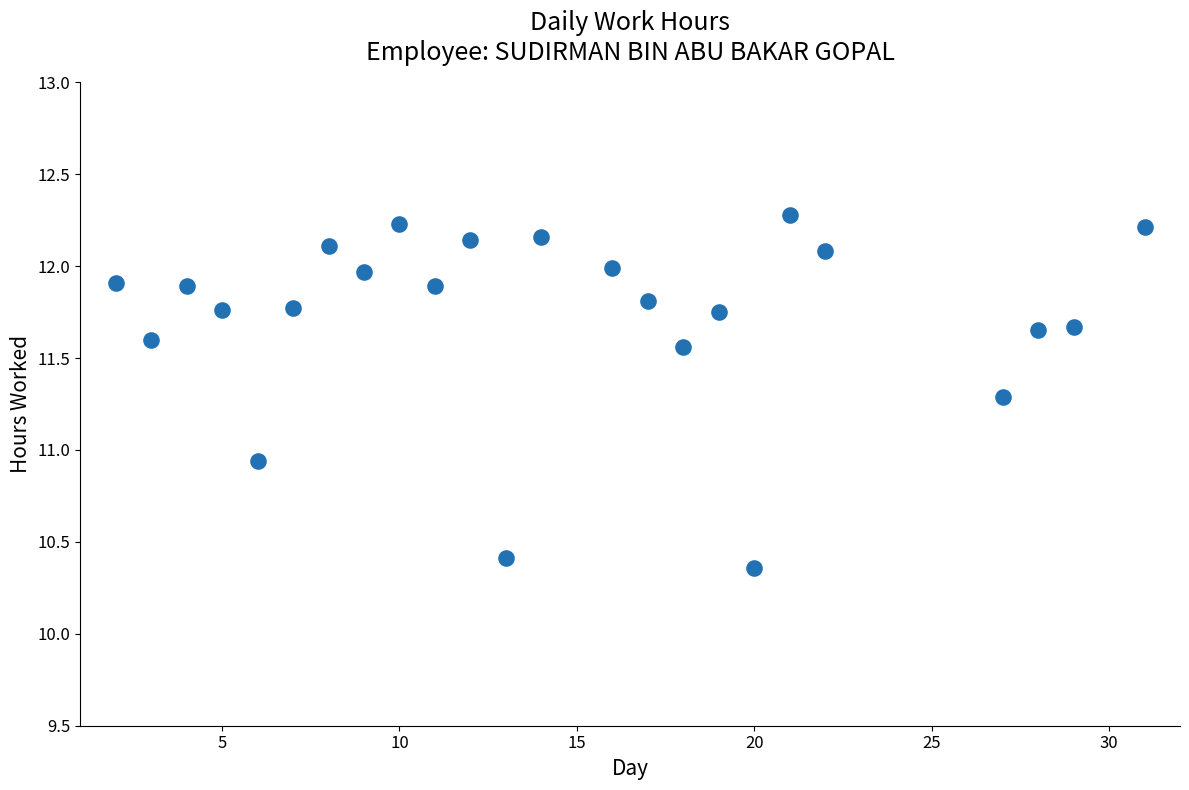

What is the range of Y values (max minus min)?

1.9